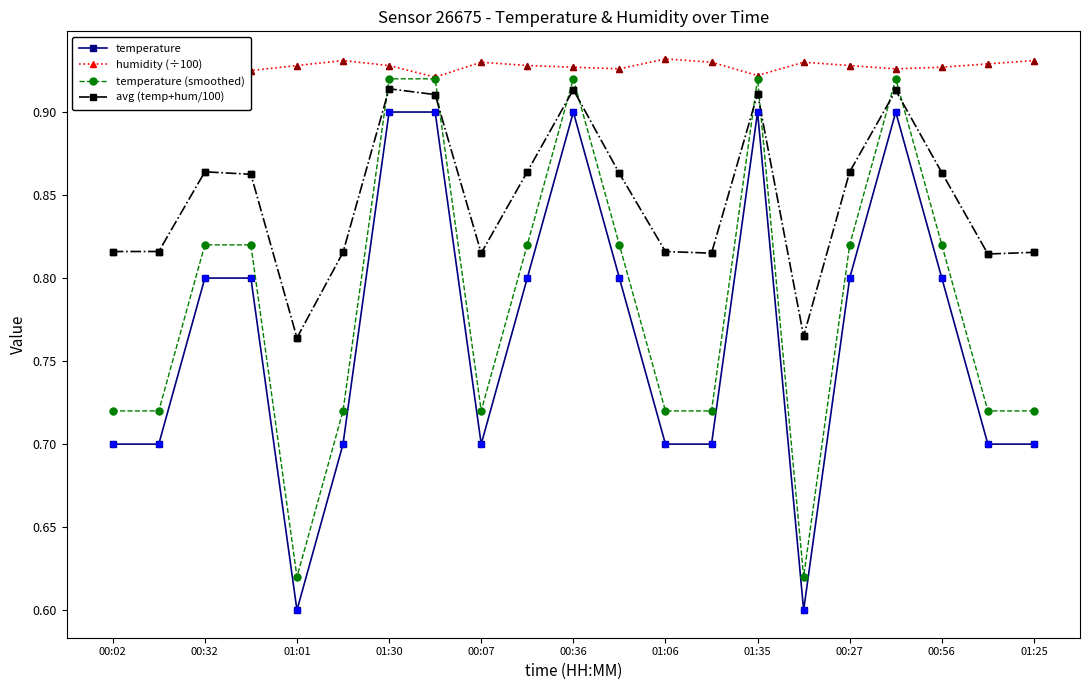

Is the value of avg (temp+hum/100) at 01:06 greater than the value of temperature at 01:30?

No